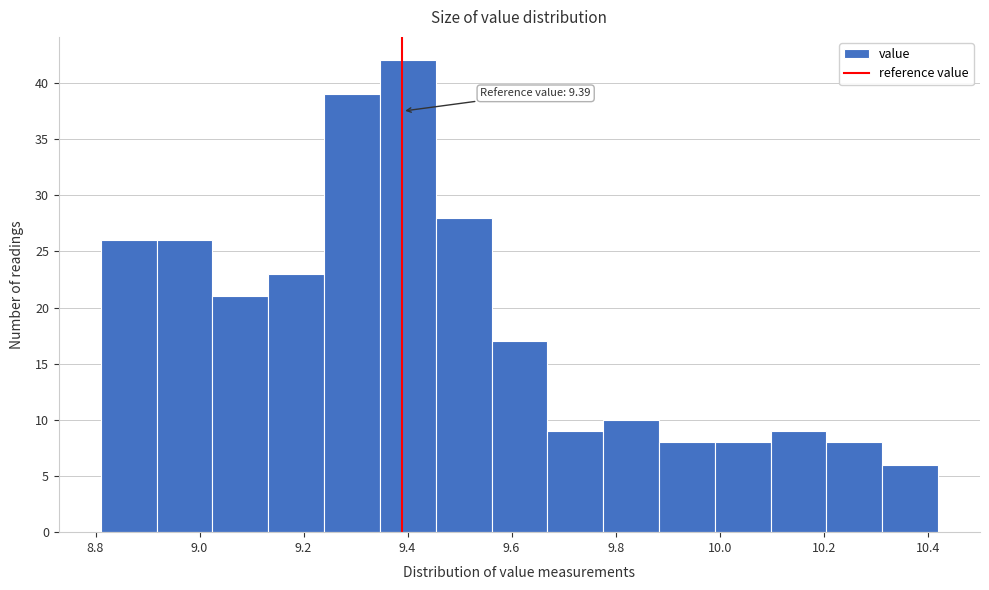

Which range on the x-axis has the tallest bar?

9.34 to 9.46